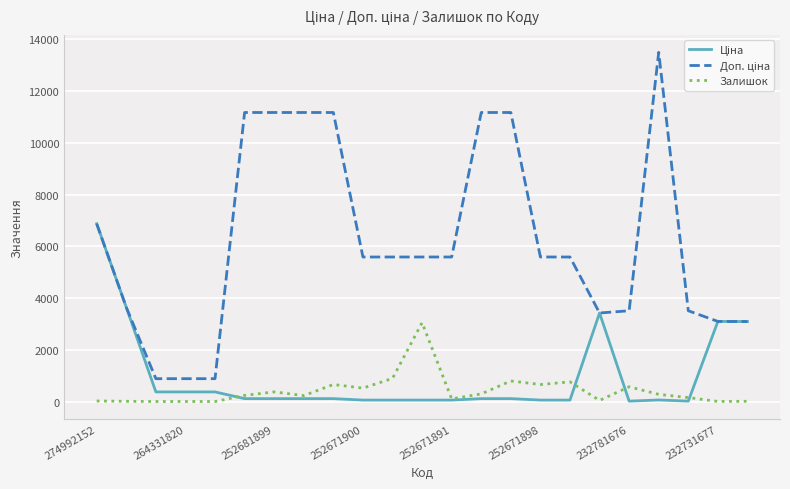

What is the maximum value for Залишок?

3048.0